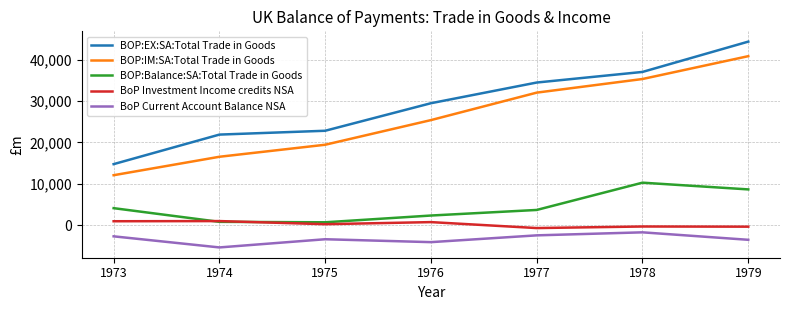

Where is BOP:IM:SA:Total Trade in Goods nearest to the value 26470?

1976